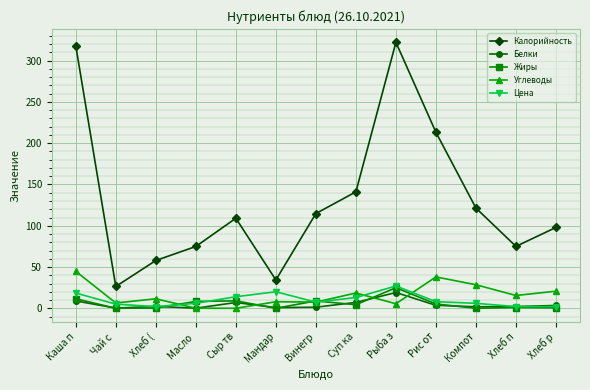

In Калорийность, how many points are higher than both neighbors (excluding endpoints)?

2